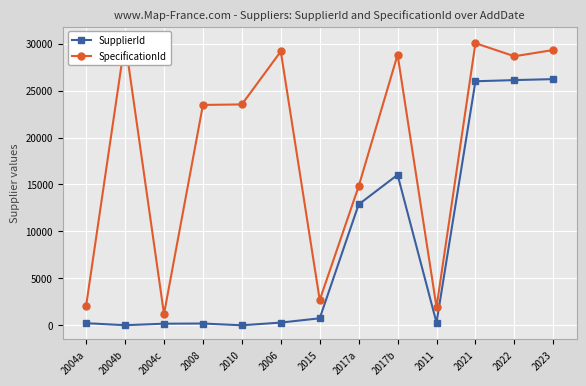

What are all the series names shown in the legend?

SupplierId, SpecificationId